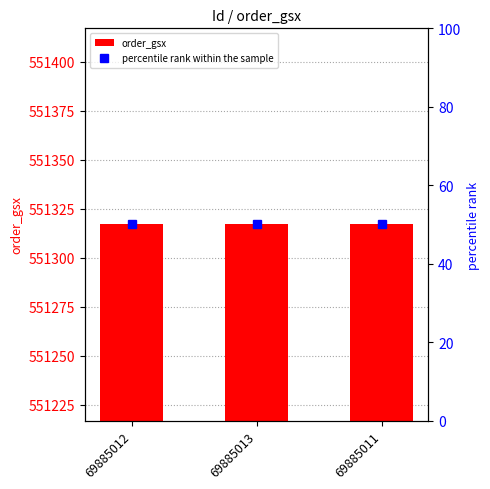

Which series has the largest range (max minus min)?

order_gsx